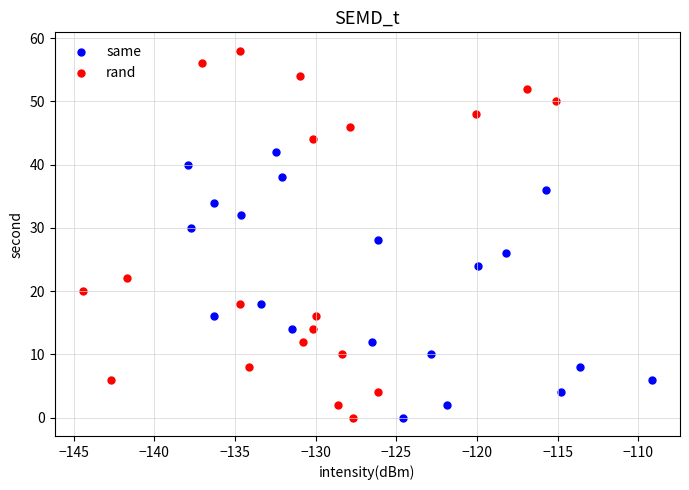

Which series reaches the maximum Y coordinate?

rand